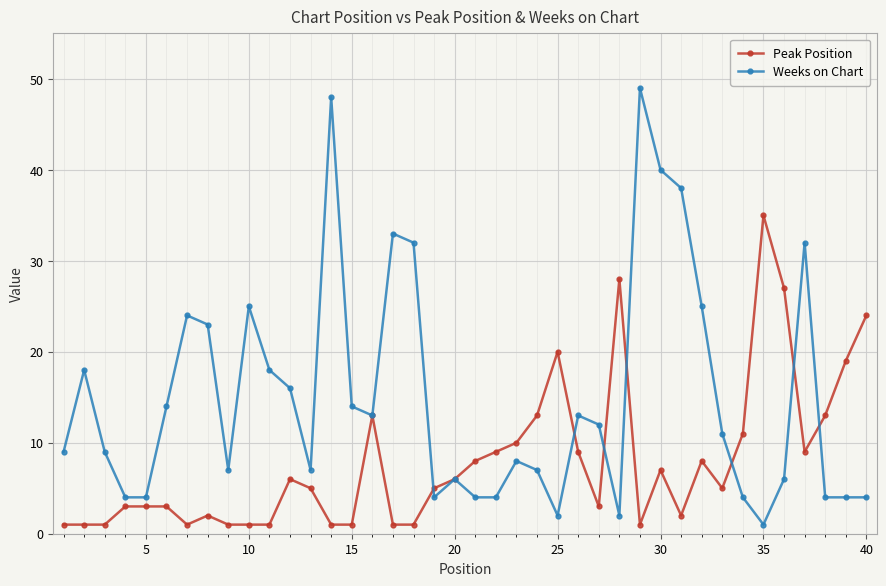

Rank the series by their average value, from highest to lowest.

Weeks on Chart, Peak Position